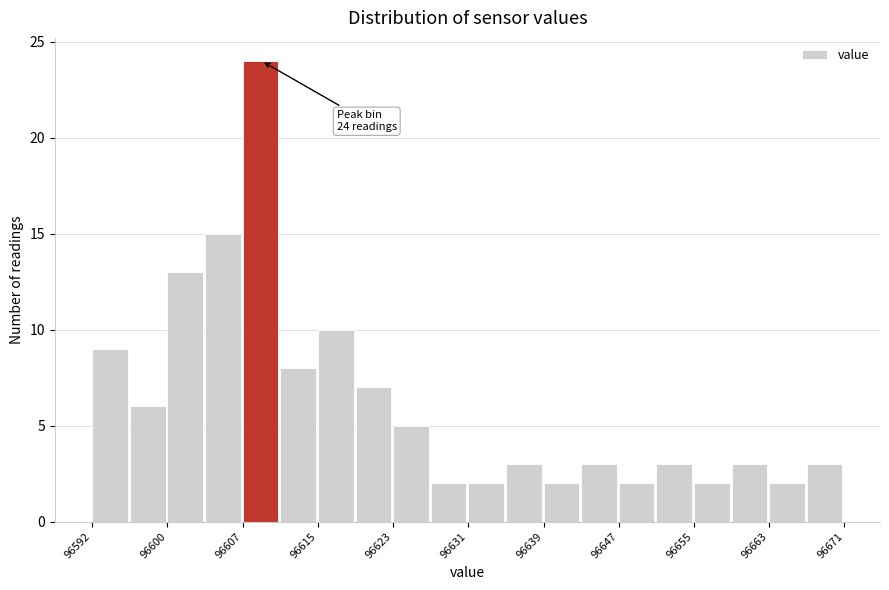

Around what value on the x-axis is the tallest bar? Give the approximate position of its centre, as read against the axis.

96609